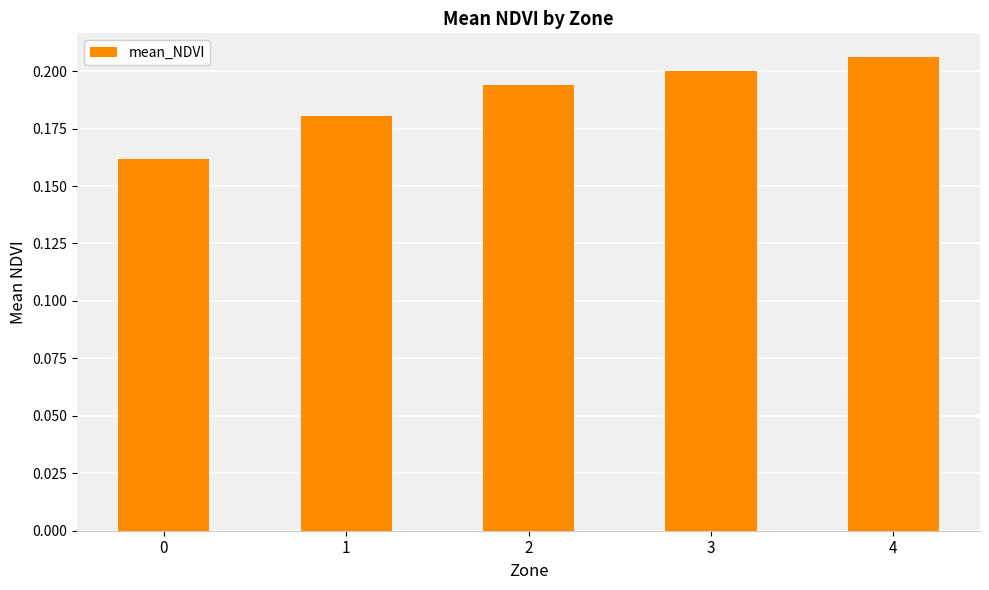

How many values are between 0 and 1?

5